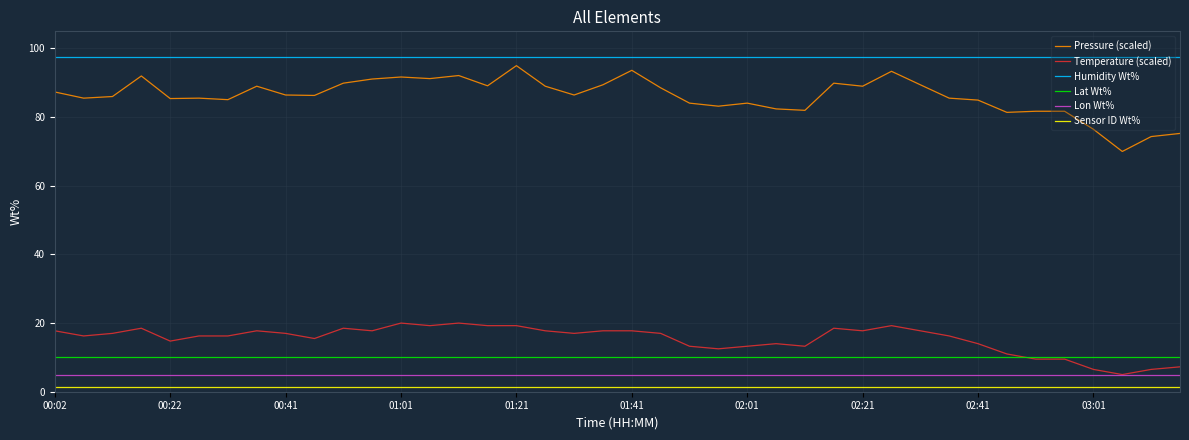

Which series has the largest total across all categories?

Humidity Wt%